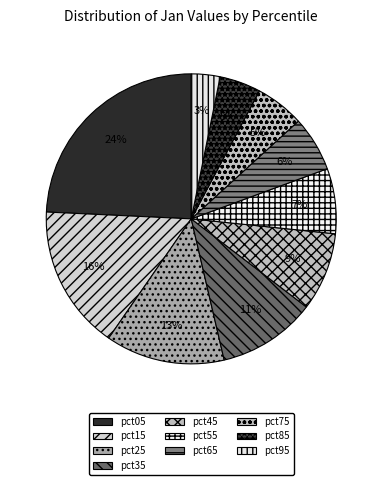

What is the smallest slice in the pie chart?

pct95